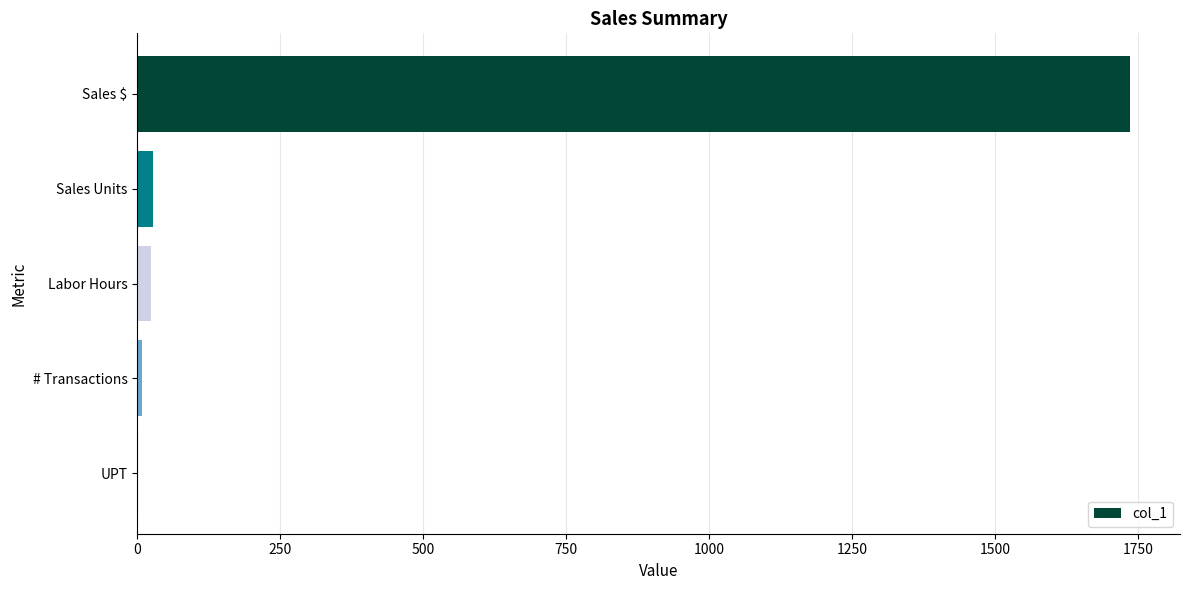

Which has a higher value, Labor Hours or Sales $?

Sales $